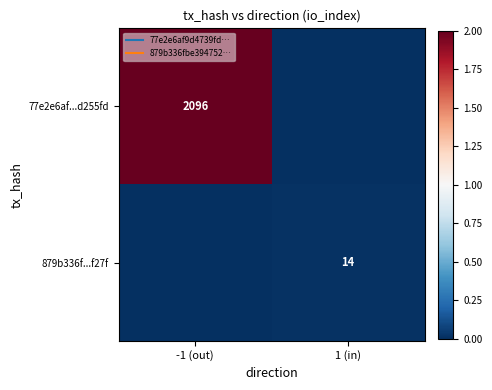

Rank the series by their maximum value, from lowest to highest.

879b336f...f27f, 77e2e6af...d255fd